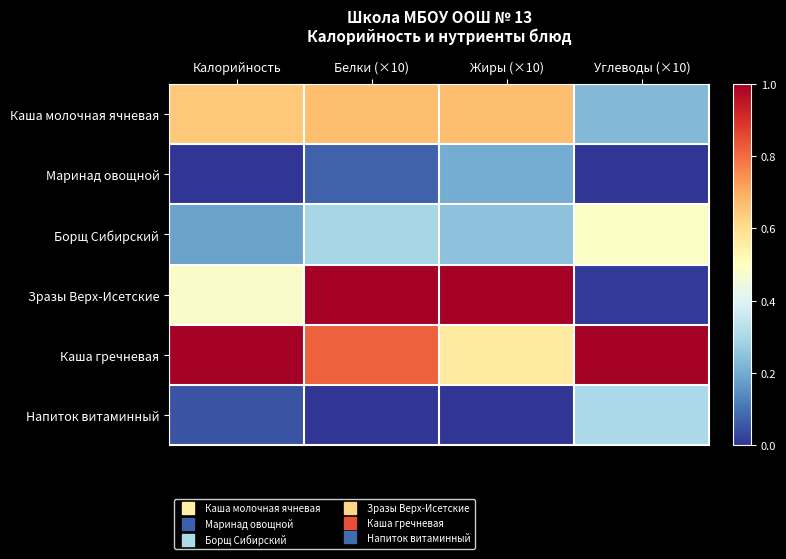

Which series has the widest spread of values?

Зразы Верх-Исетские